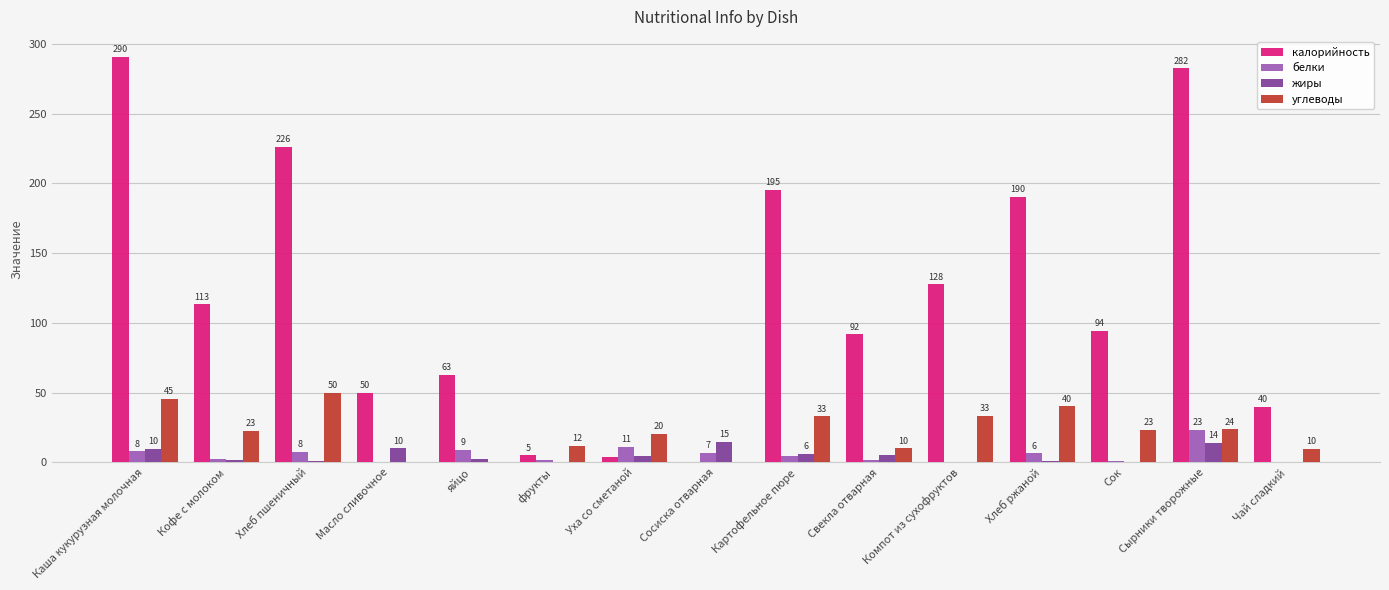

The белки series shows 7.6 at Хлеб пшеничный. True or false?

True